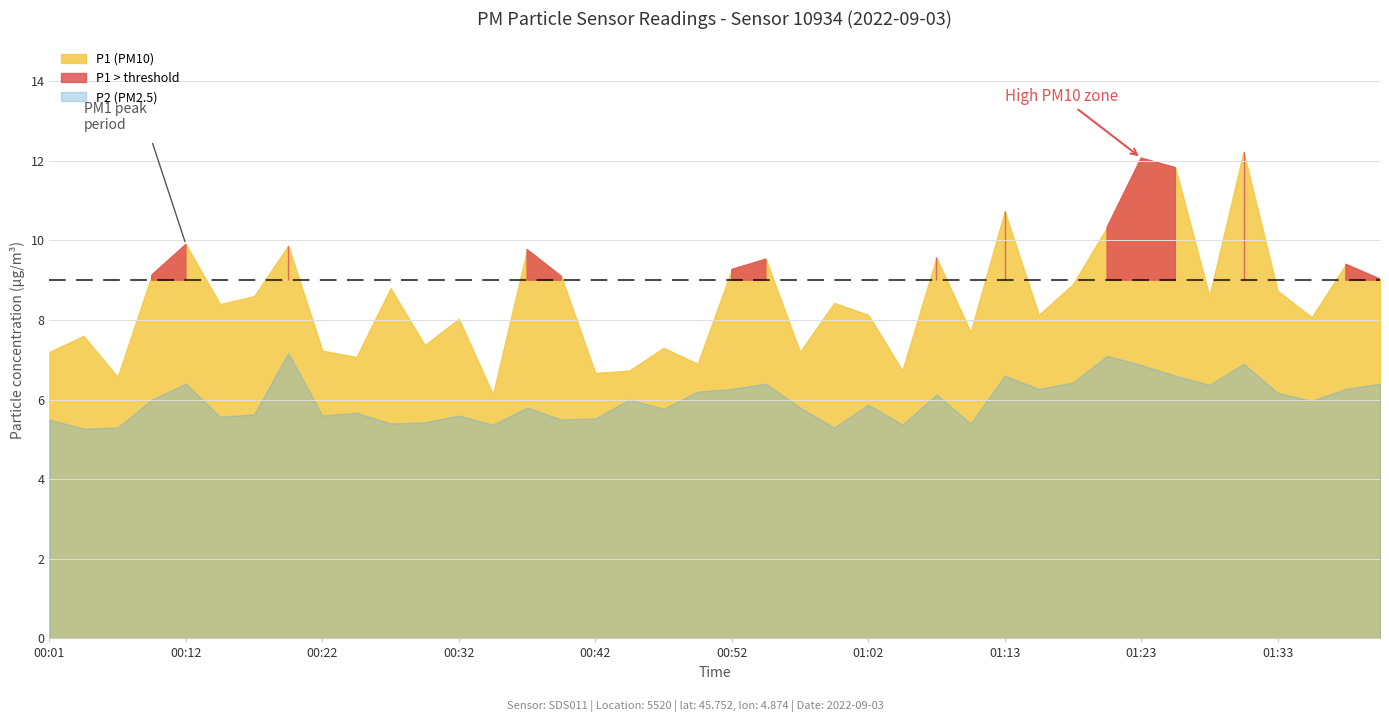

What is the label of the 23rd point from the right?

00:45